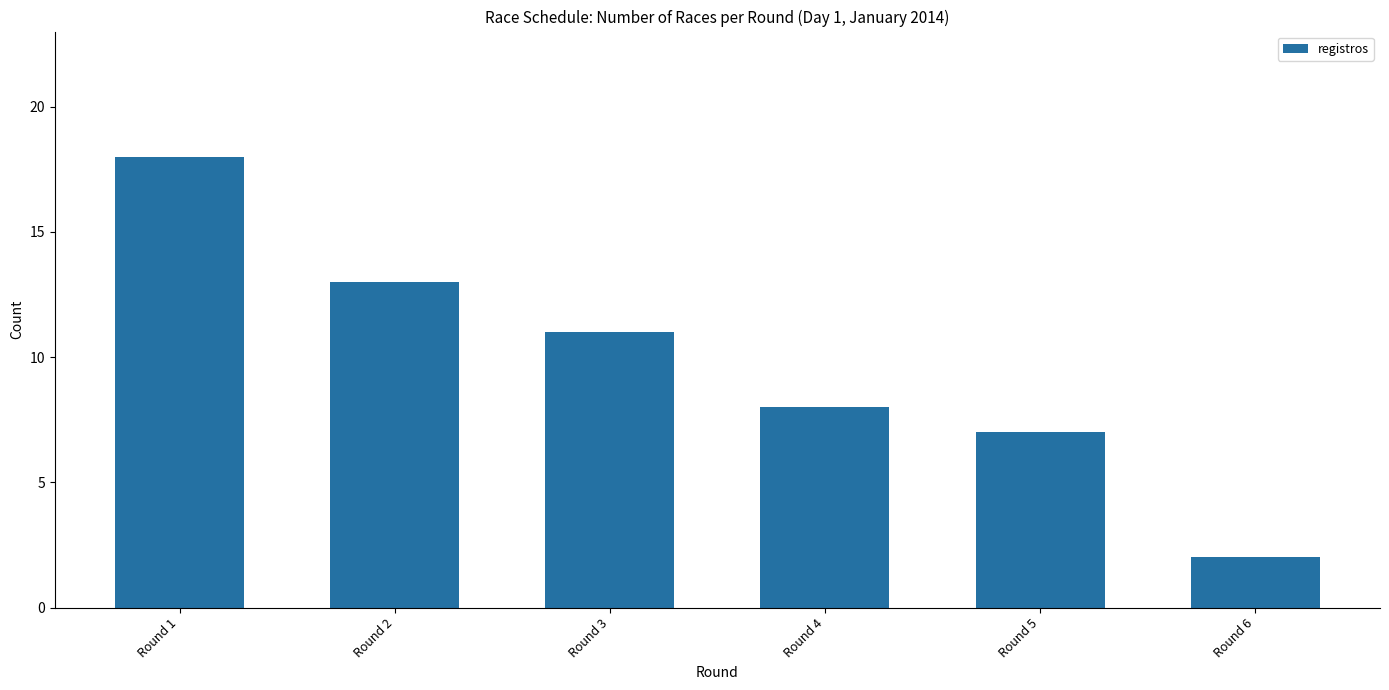

What is the change in value from Round 1 to Round 2?

-5